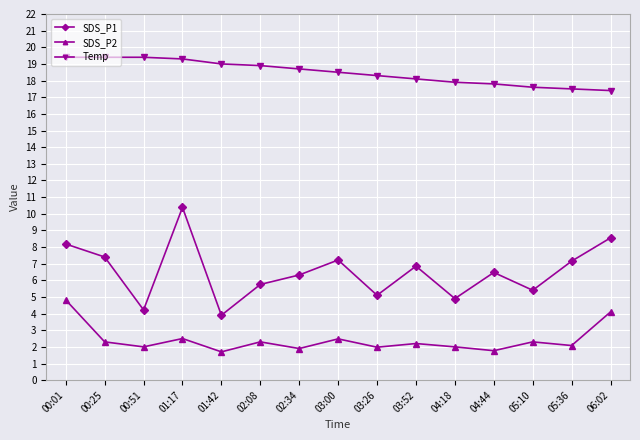

What are all the series names shown in the legend?

SDS_P1, SDS_P2, Temp